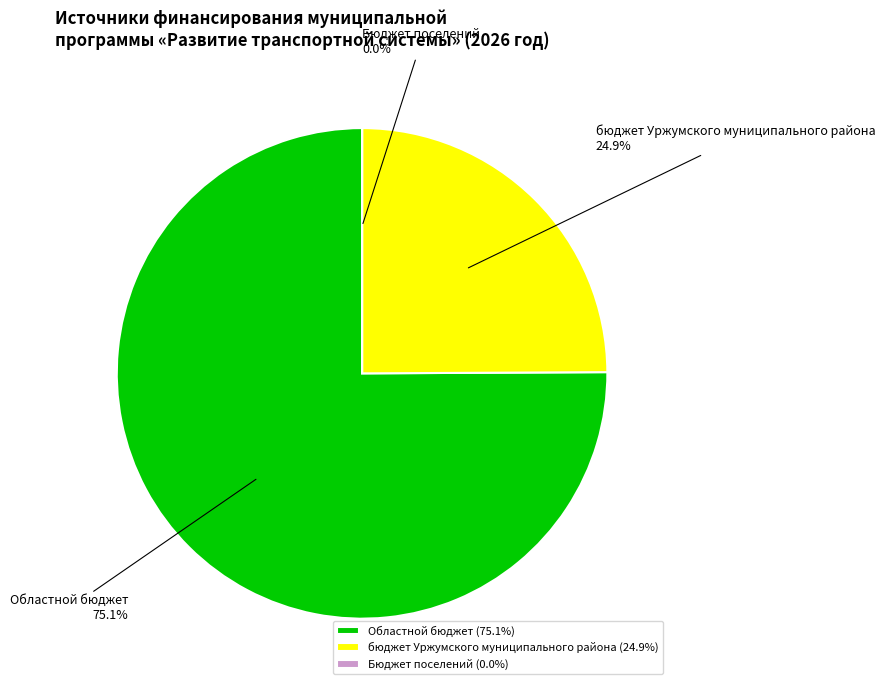

What percentage is the Областной бюджет slice, to the nearest percent?

75%